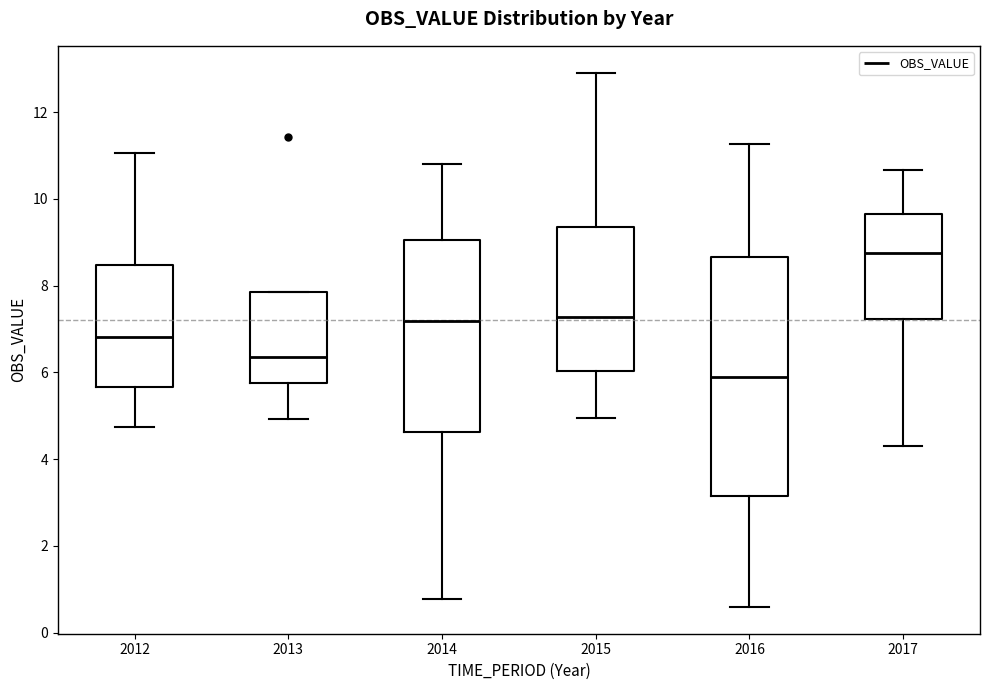

Reading left to right, transcribe this box plot: for each box, give where its median line is, the range the box spans, and where its two whiskers end, as read against the y-axis. The values are not printed on the chart, so give them approximately, as read against the axis.

2012: median 6.8, box 5.6 to 8.4, whiskers 4.8 to 11.0
2013: median 6.4, box 5.8 to 7.8, whiskers 5.0 to 7.8
2014: median 7.2, box 4.6 to 9.0, whiskers 0.8 to 10.8
2015: median 7.2, box 6.0 to 9.4, whiskers 5.0 to 13.0
2016: median 5.8, box 3.2 to 8.6, whiskers 0.6 to 11.2
2017: median 8.8, box 7.2 to 9.6, whiskers 4.4 to 10.6